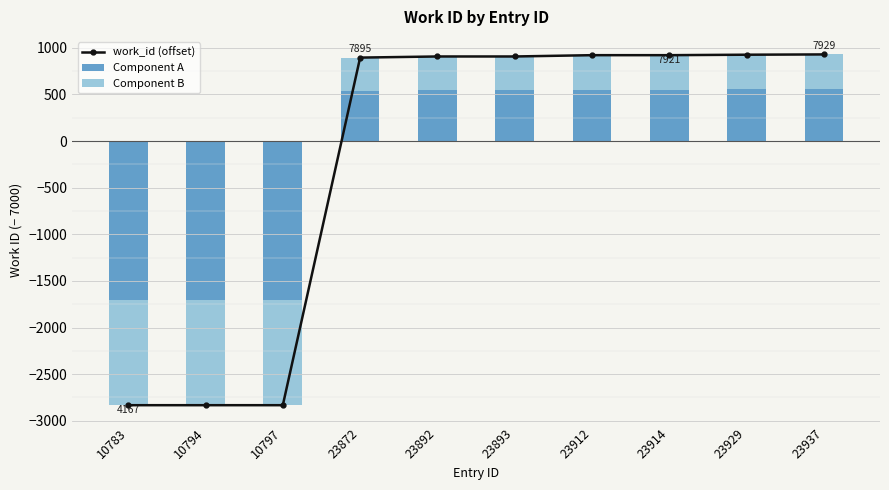

What is the sum of the Component B values at 23929 and 23872?

728.4